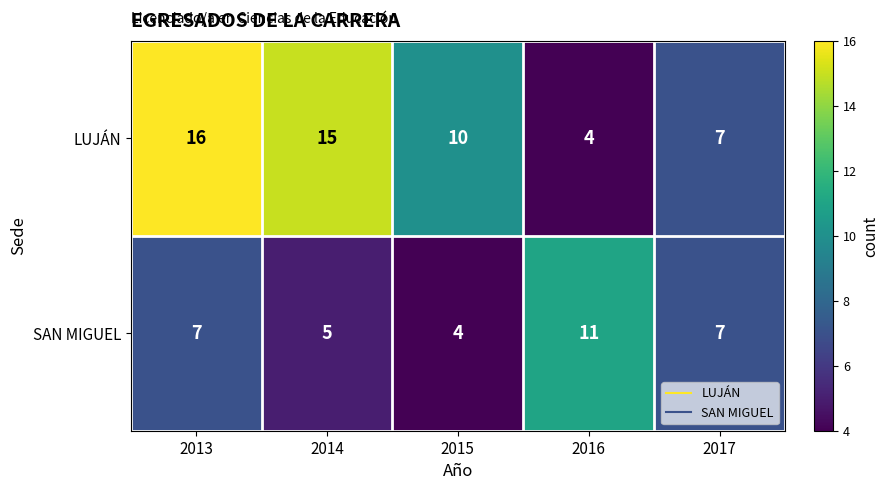

Which series has the widest spread of values?

LUJÁN